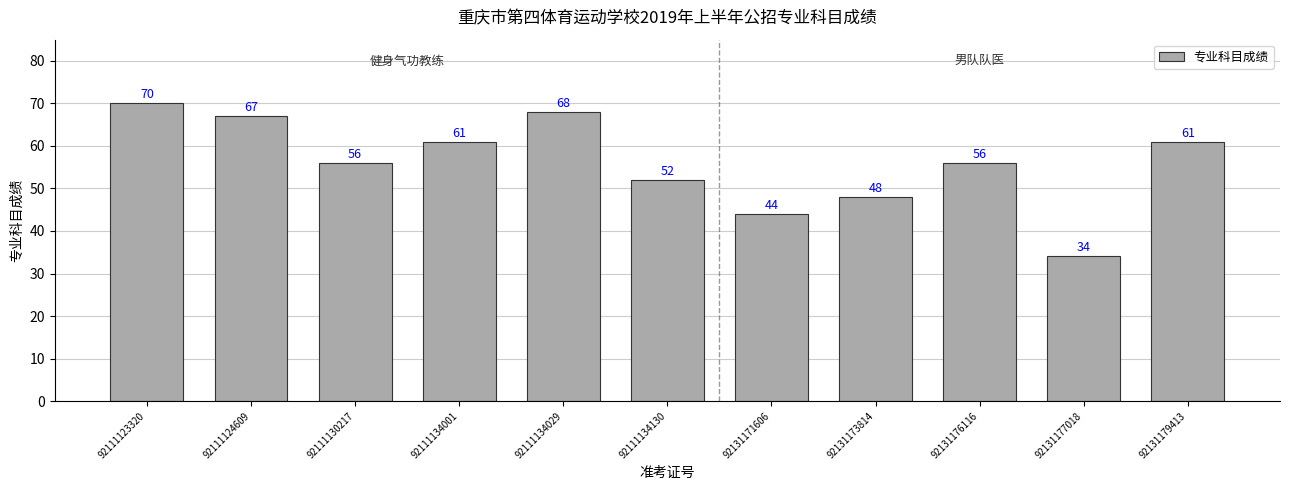

Is it true that the value at 92111124609 is 105?

False